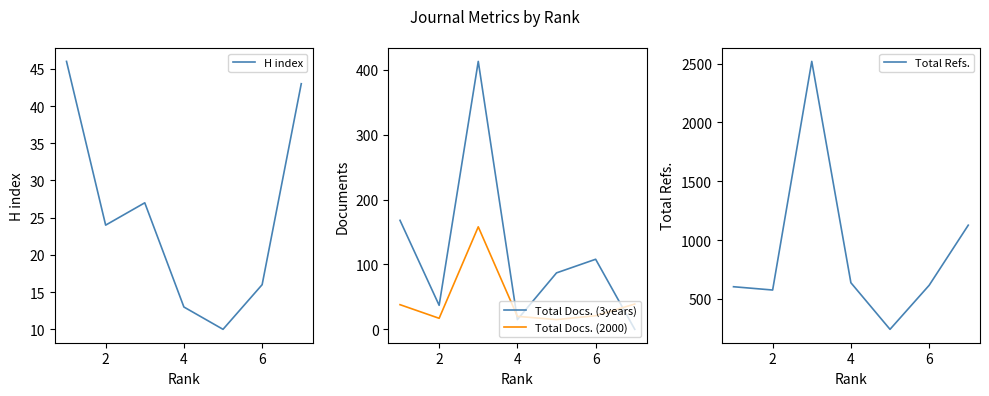

What is the difference between the maximum and minimum values in the H index series?

36